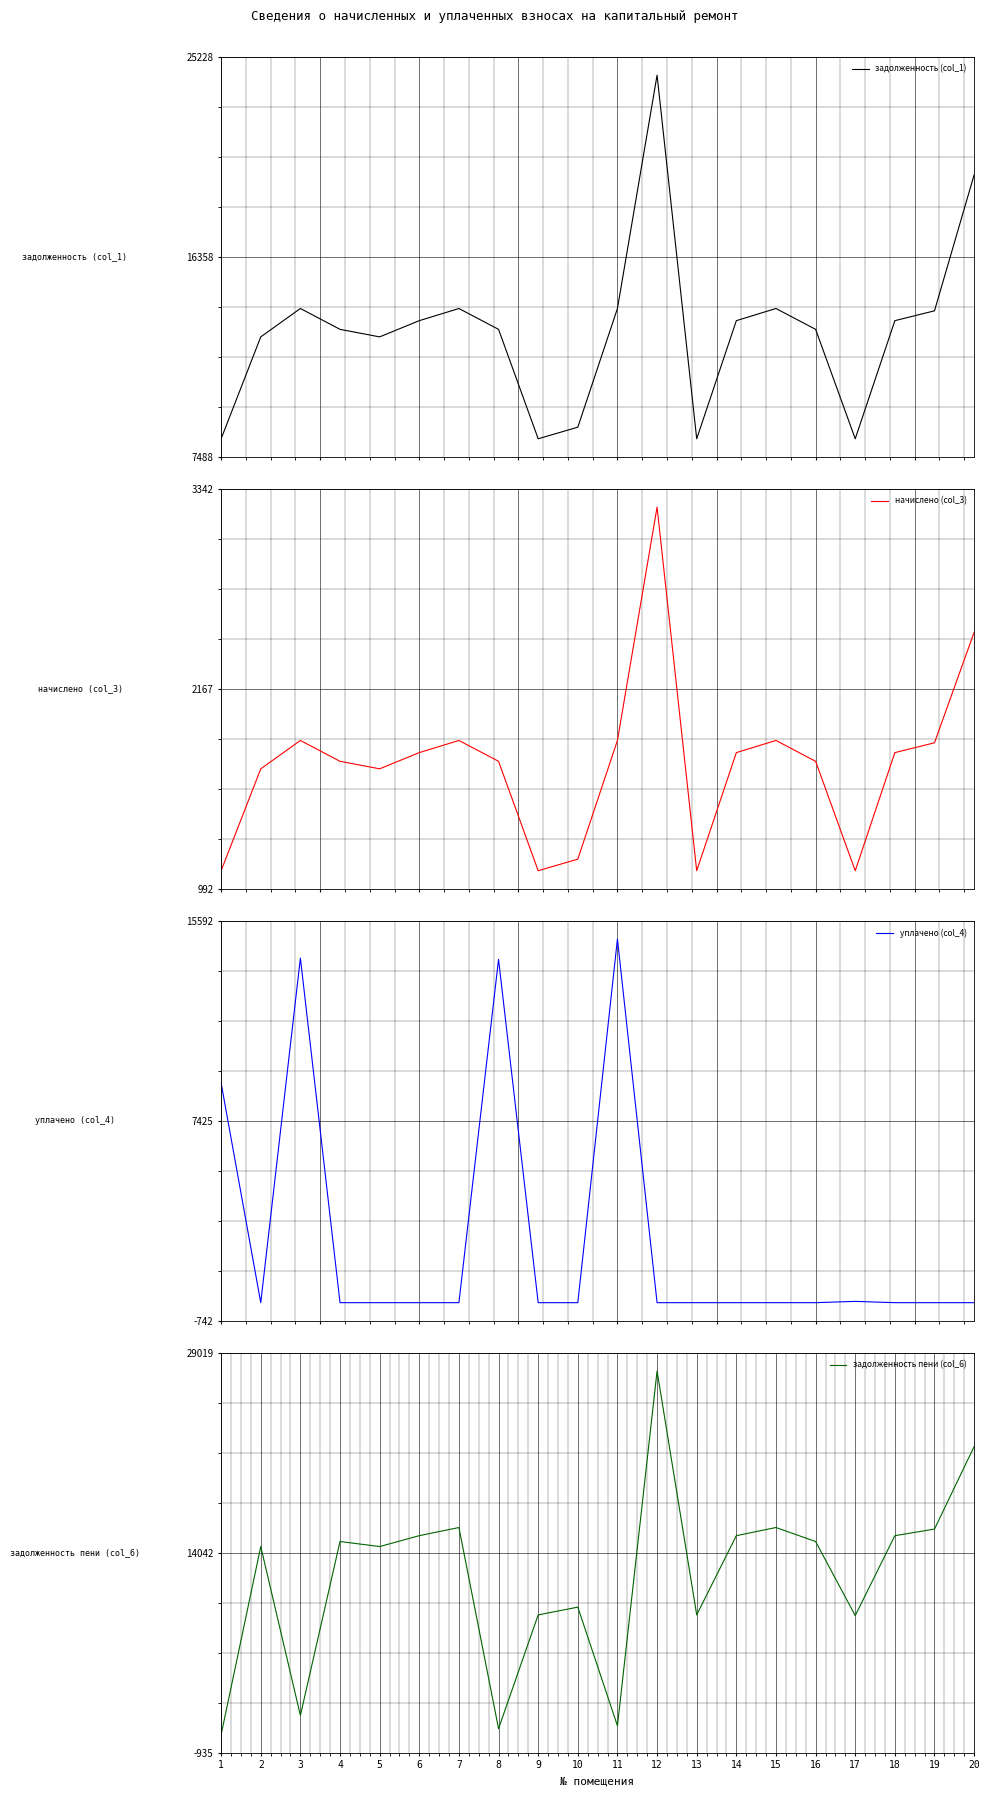

At which label does начислено (col_3) first exceed 1792?

3